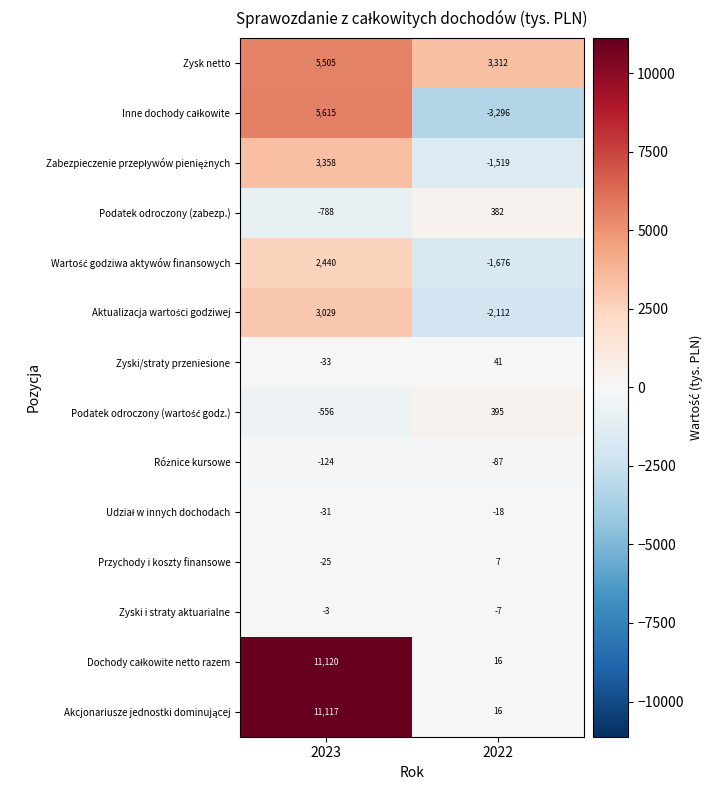

What is the average value of the Podatek odroczony (zabezp.) series?

-203